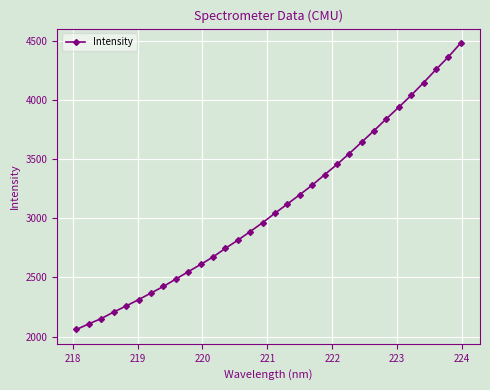

How many data points are above 3041?

16